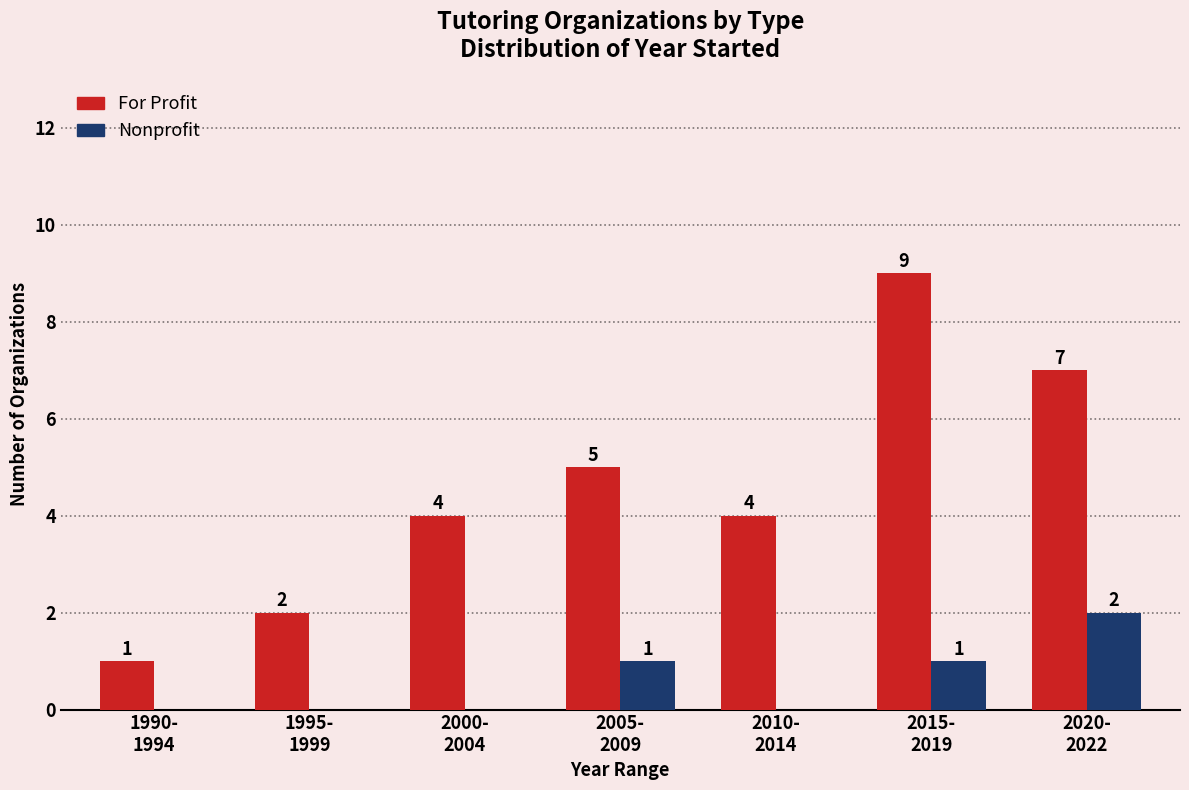

What is the sum of all For Profit values?

32